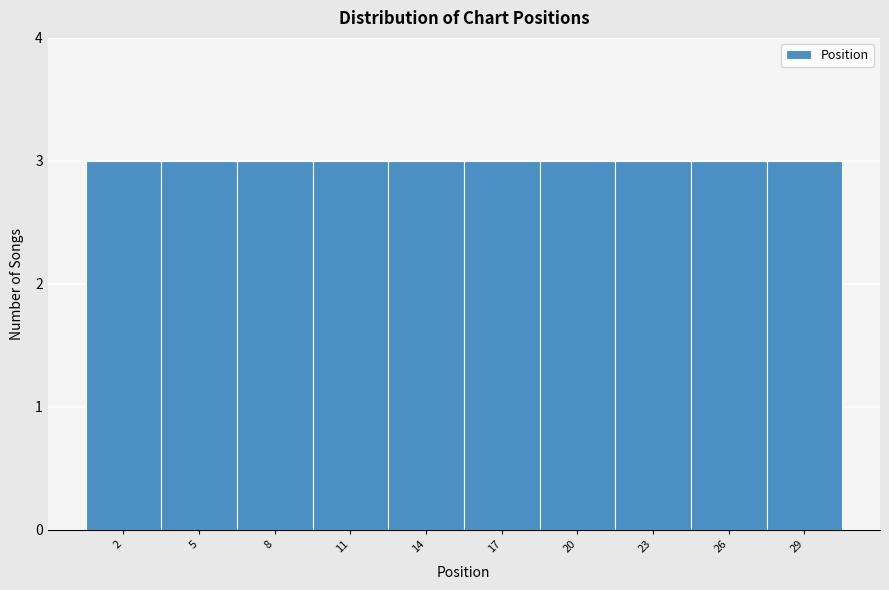

Reading left to right, list every bar in this chart as the range it spans on the x-axis followed by its height. The values are not printed on the chart, so give them approximately, as read against the axis.

0.5 to 3.5: 3
3.5 to 6.5: 3
6.5 to 9.5: 3
9.5 to 12.5: 3
12.5 to 15.5: 3
15.5 to 18.5: 3
18.5 to 21.5: 3
21.5 to 24.5: 3
24.5 to 27.5: 3
27.5 to 30.5: 3